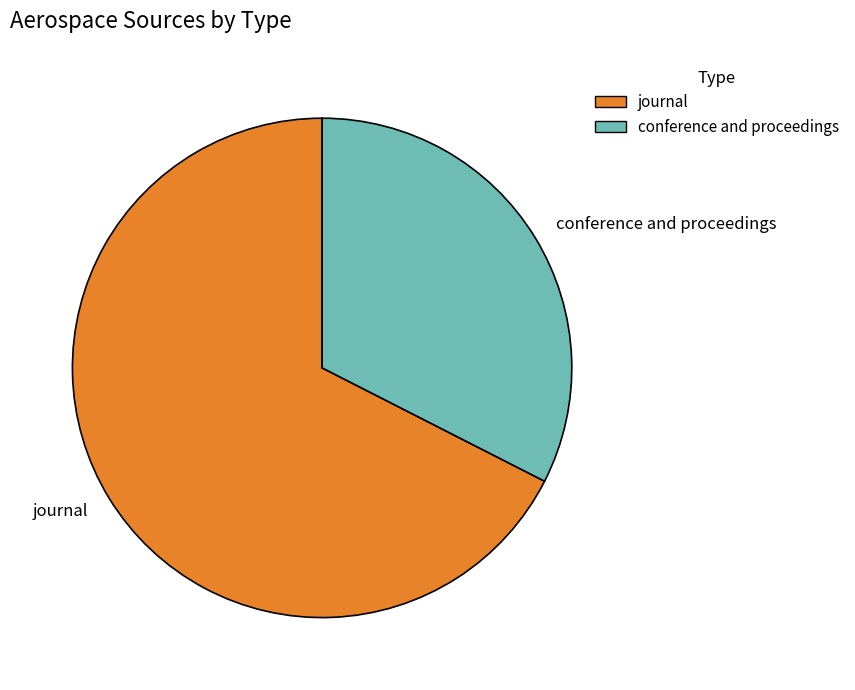

Count the number of slices in the pie.

2